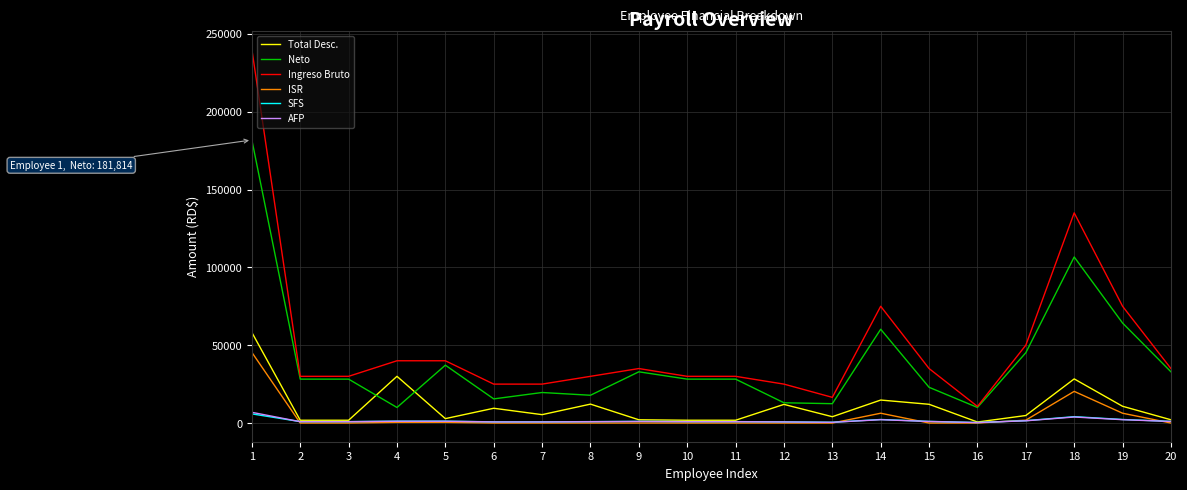

True or false: Neto and SFS cross at least once.

False